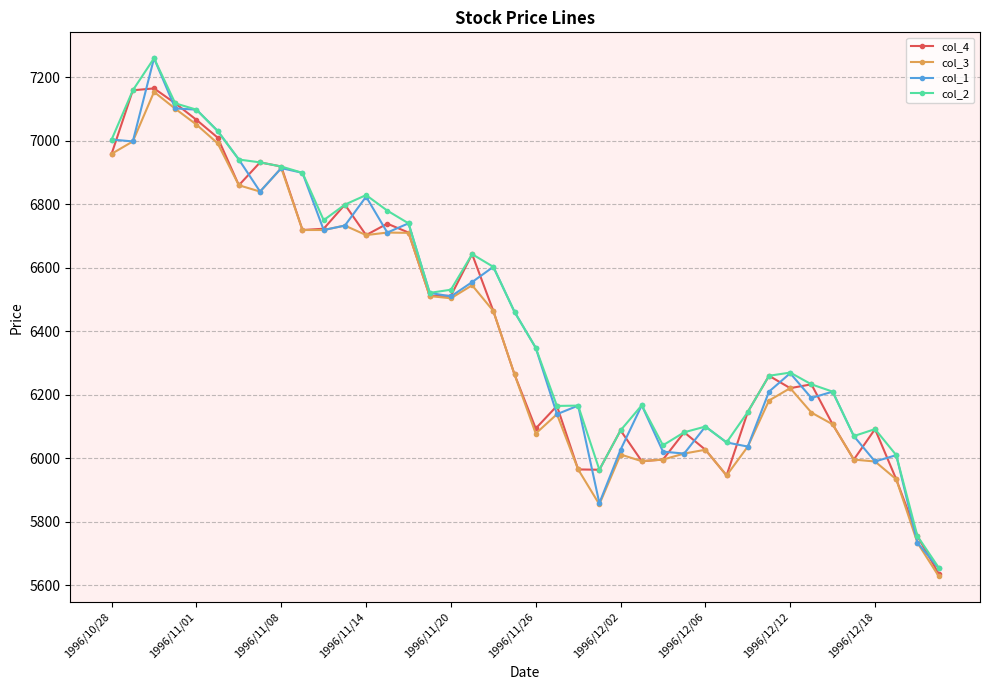

What is the difference between the maximum and minimum values in the col_1 series?

1606